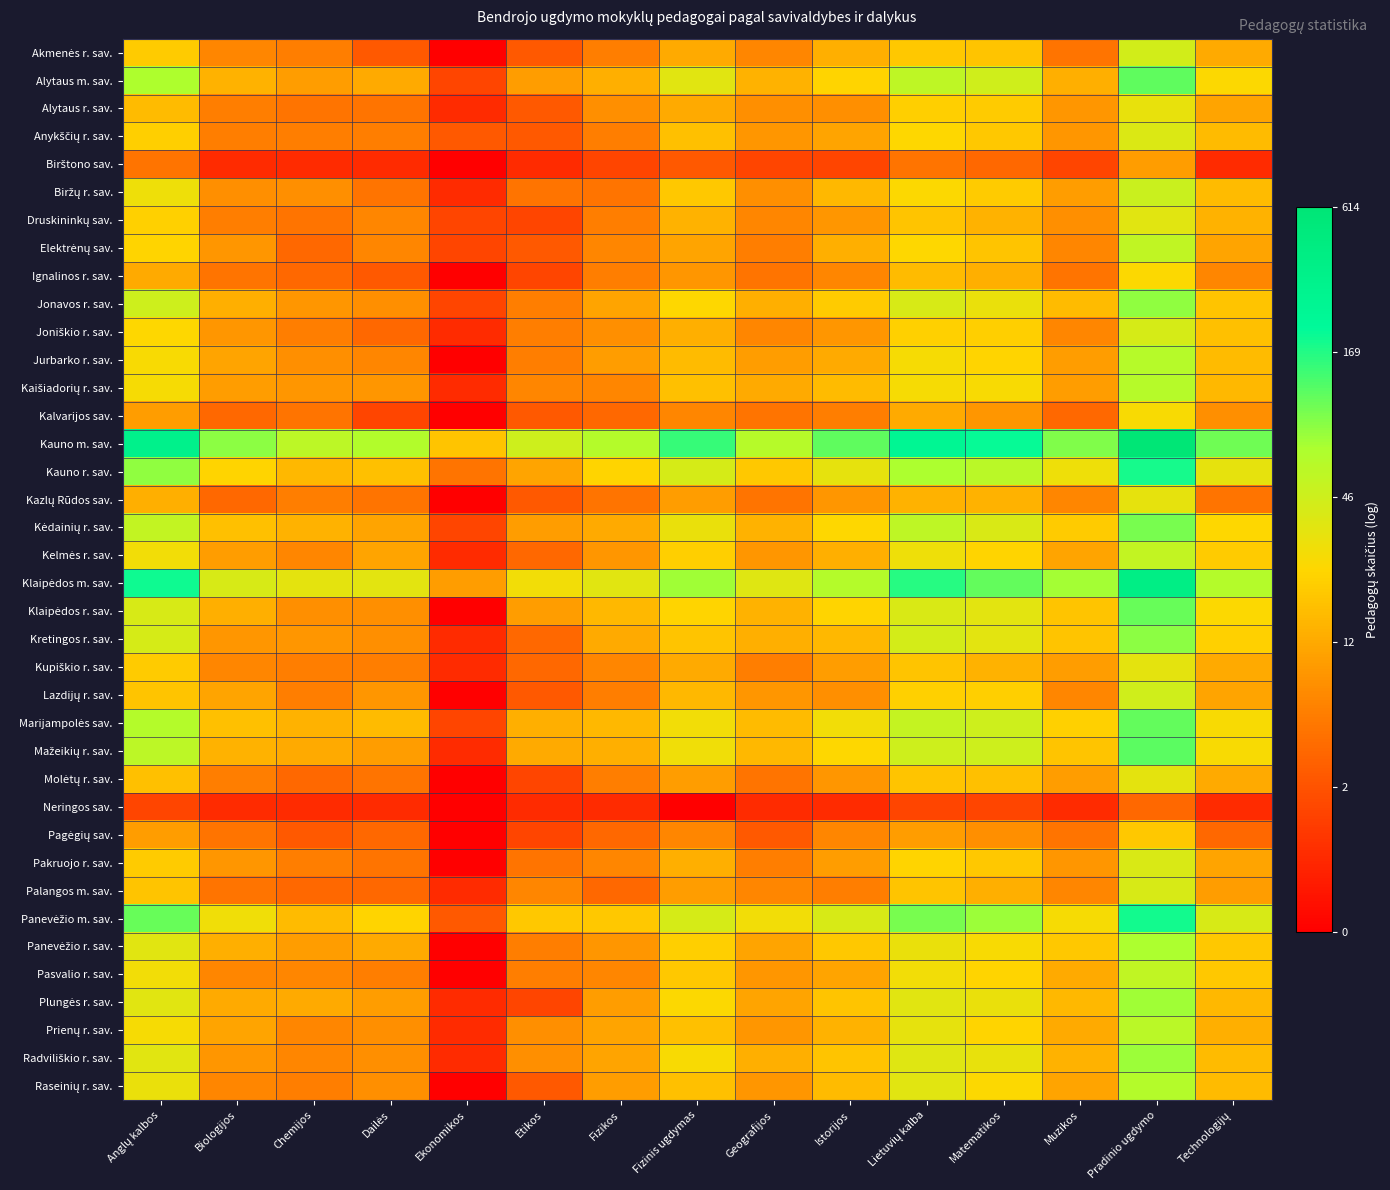

List the series in order of their peak value, lowest first.

Neringos sav., Birštono sav., Pagėgių sav., Ignalinos r. sav., Kalvarijos sav., Alytaus r. sav., Kazlų Rūdos sav., Kupiškio r. sav., Molėtų r. sav., Druskininkų sav., Anykščių r. sav., Pakruojo r. sav., Palangos m. sav., Joniškio r. sav., Akmenės r. sav., Lazdijų r. sav., Biržų r. sav., Kelmės r. sav., Elektrėnų sav., Pasvalio r. sav., Prienų r. sav., Jurbarko r. sav., Kaišiadorių r. sav., Raseinių r. sav., Panevėžio r. sav., Plungės r. sav., Radviliškio r. sav., Jonavos r. sav., Kretingos r. sav., Kėdainių r. sav., Klaipėdos r. sav., Marijampolės sav., Alytaus m. sav., Mažeikių r. sav., Kauno r. sav., Panevėžio m. sav., Klaipėdos m. sav., Kauno m. sav.